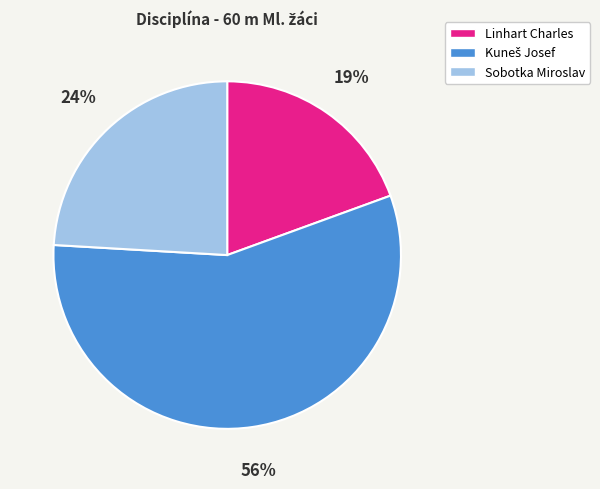

Between Sobotka Miroslav and Linhart Charles, which is larger?

Sobotka Miroslav